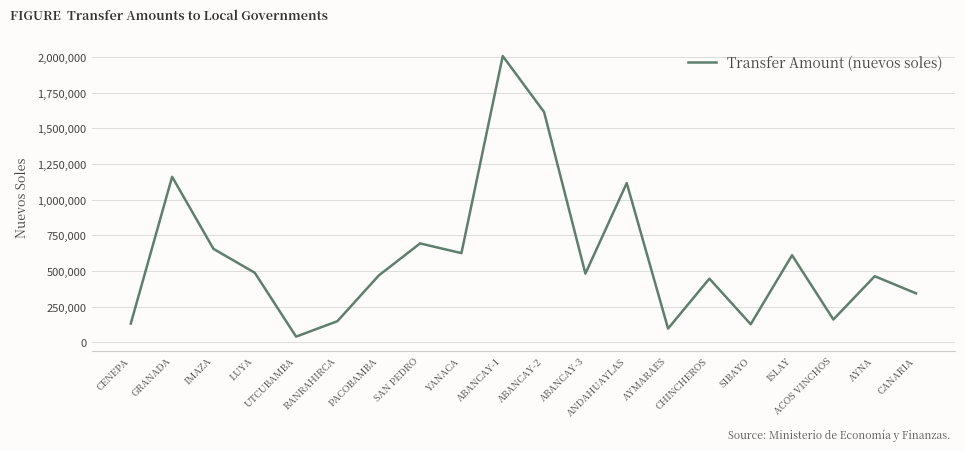

Is it true that the value at CHINCHEROS is 446887?

True